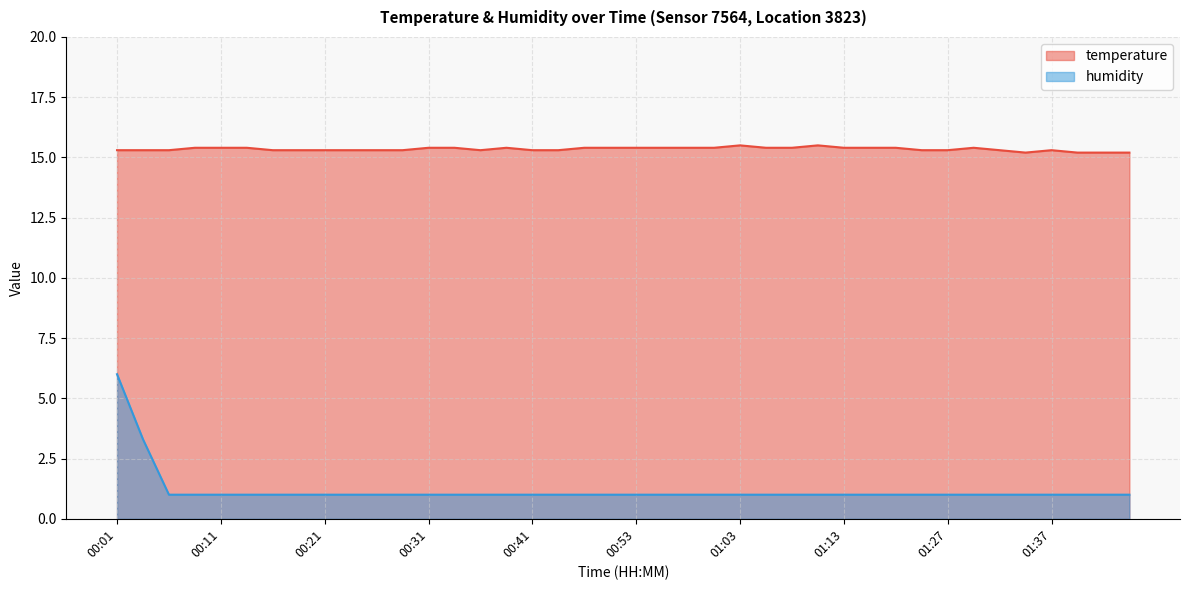

Which series has the largest range (max minus min)?

humidity